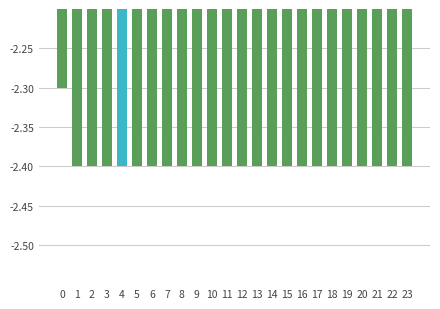

What is the value of the 9th bar from the left?

-2.4